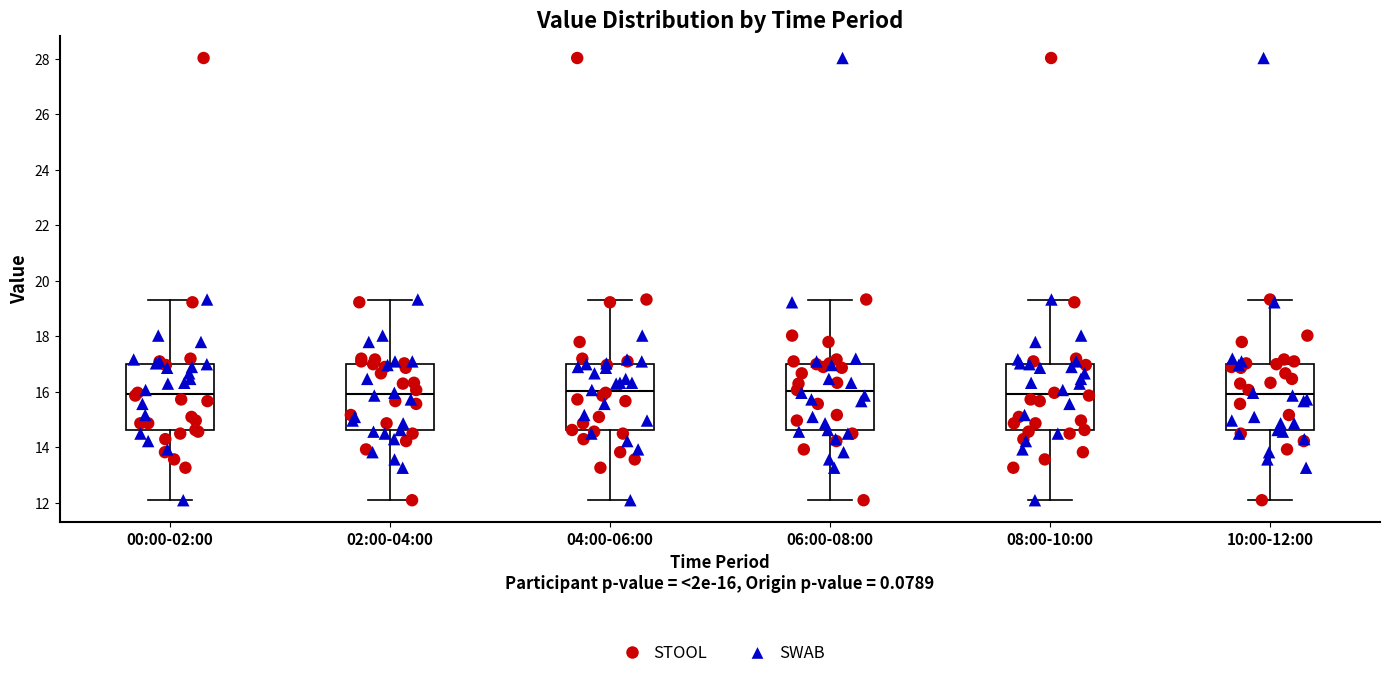

Reading left to right, transcribe this box plot: for each box, give where its median line is, the range the box spans, and where its two whiskers end, as read against the y-axis. The values are not printed on the chart, so give them approximately, as read against the axis.

00:00-02:00: median 16.0, box 14.6 to 17.0, whiskers 12.2 to 19.4
02:00-04:00: median 16.0, box 14.6 to 17.0, whiskers 12.2 to 19.4
04:00-06:00: median 16.0, box 14.6 to 17.0, whiskers 12.2 to 19.4
06:00-08:00: median 16.0, box 14.6 to 17.0, whiskers 12.2 to 19.4
08:00-10:00: median 16.0, box 14.6 to 17.0, whiskers 12.2 to 19.4
10:00-12:00: median 16.0, box 14.6 to 17.0, whiskers 12.2 to 19.4